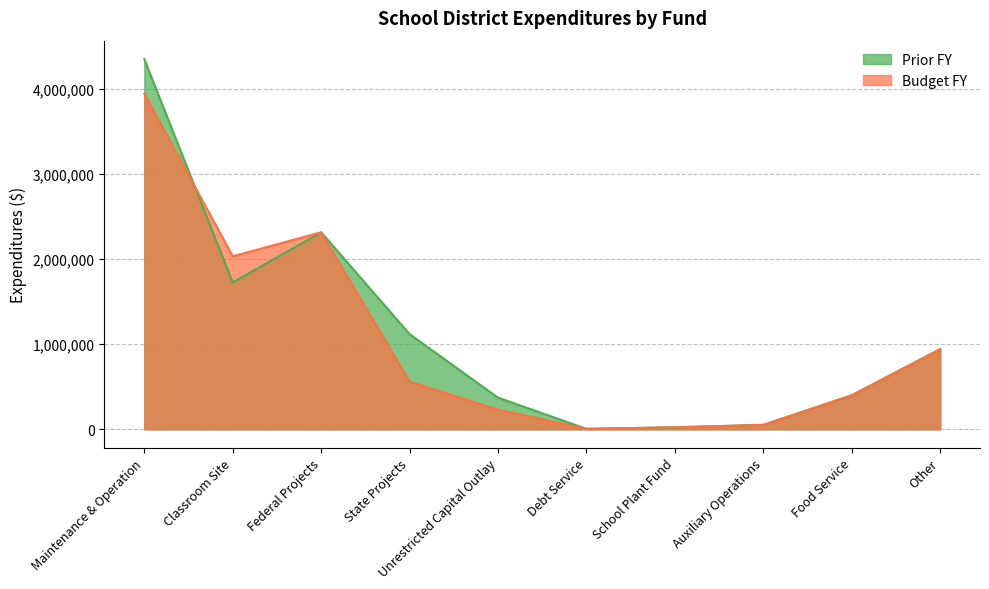

What is the difference between the maximum and minimum values in the Prior FY series?

4344721